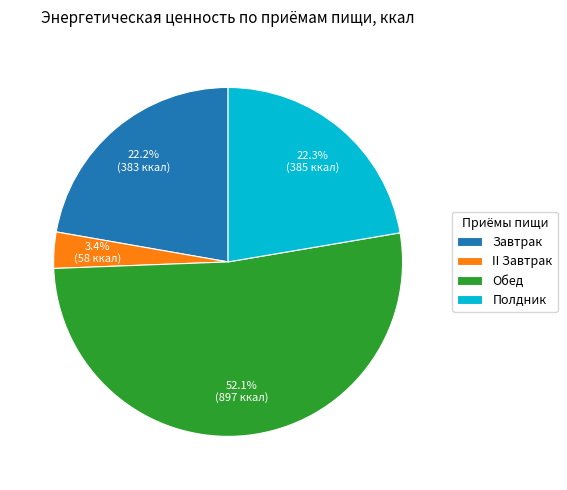

How many slices are in this pie chart?

4